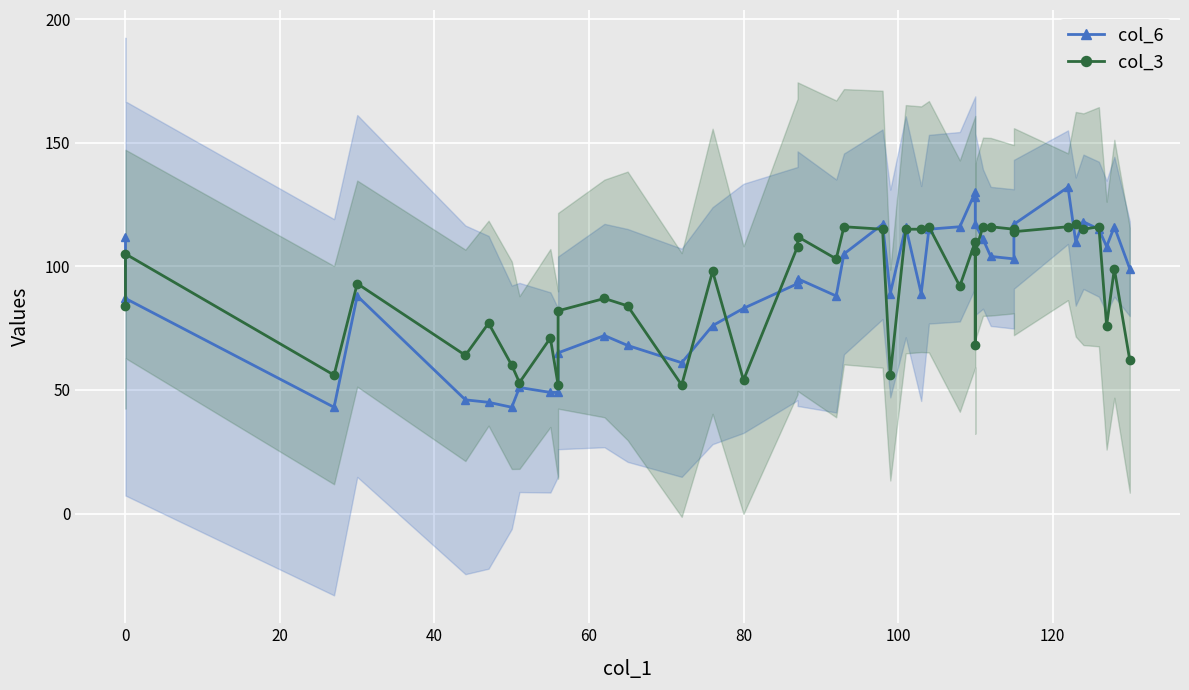

Count the number of data series in this chart.

2